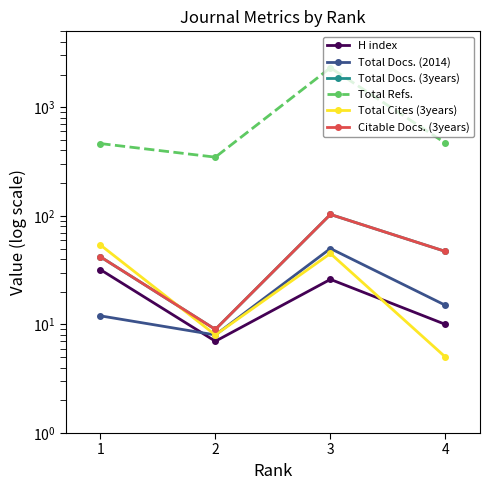

True or false: Total Cites (3years) has a value of 3 at 4.

False